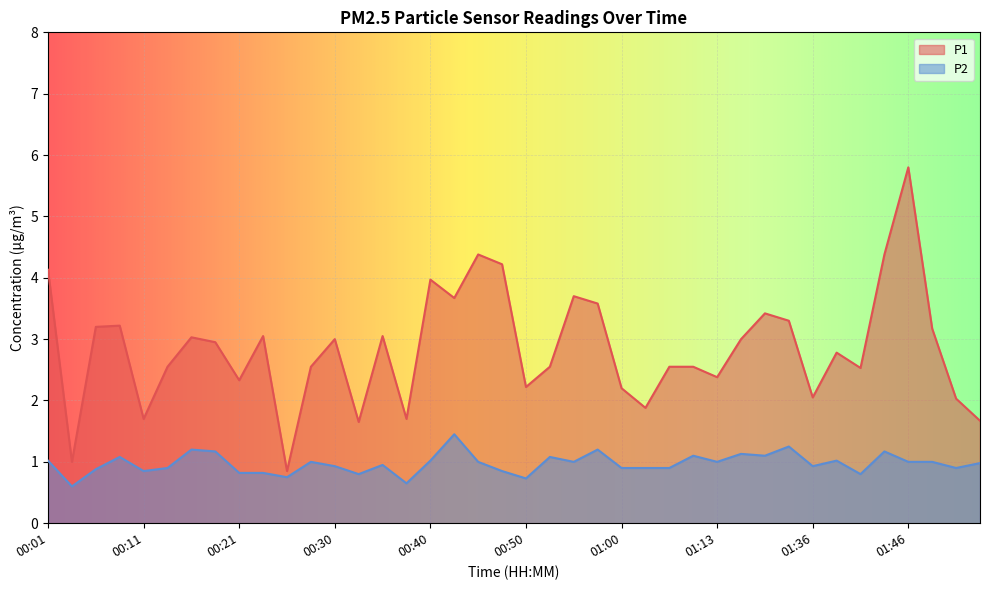

What position from the left is 00:23?

10